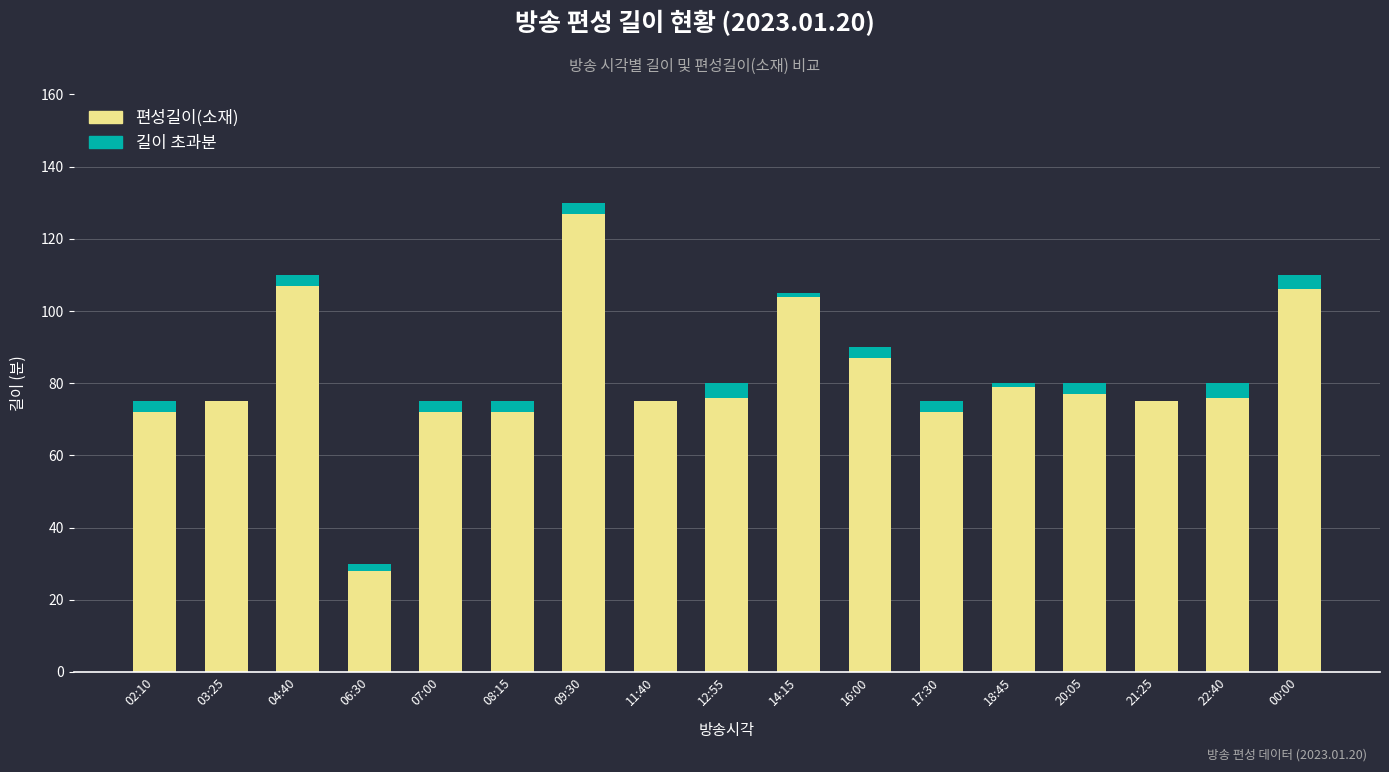

Which category has the highest value in the 편성길이(소재) series?

09:30